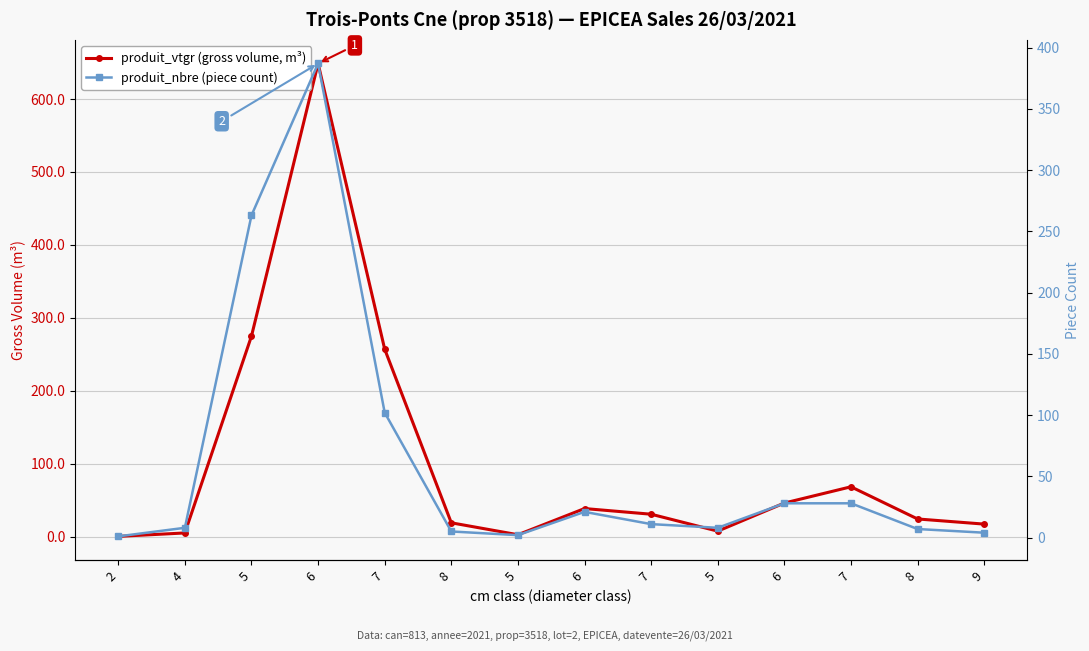

Rank the series at 6 from lowest to highest value.

produit_nbre (piece count), produit_vtgr (gross volume, m³)